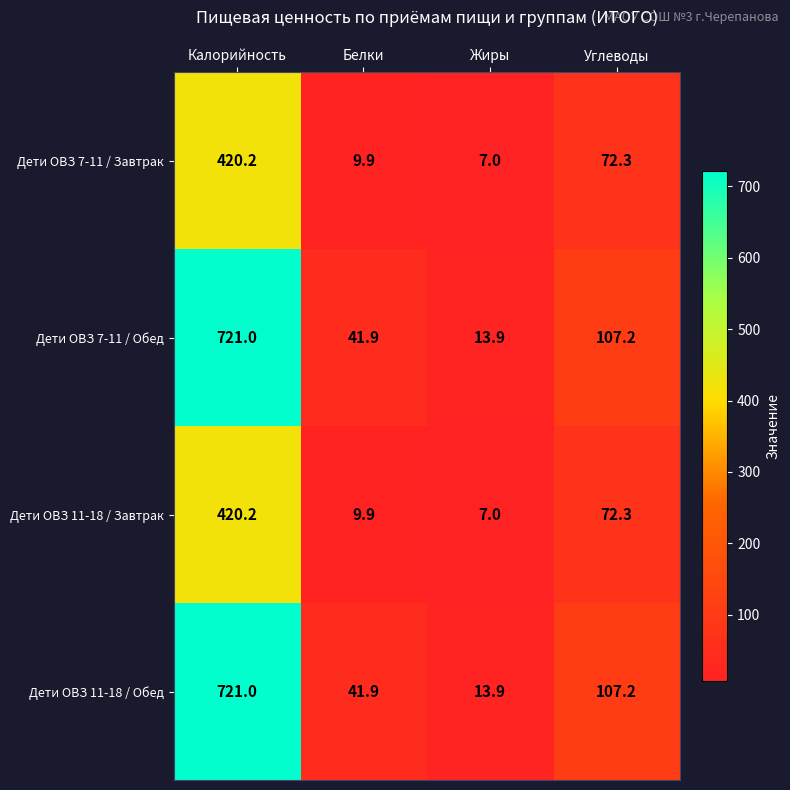

What is the difference between the highest and lowest values at Жиры?

6.9